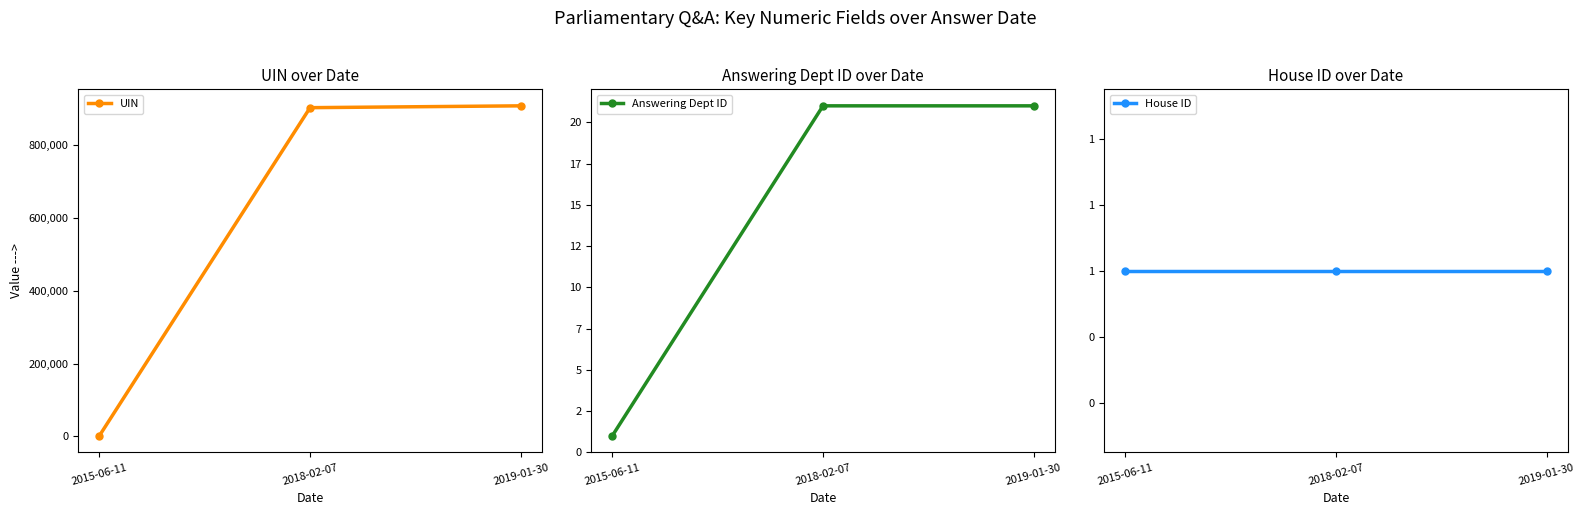

Is the value of UIN at 2018-02-07 greater than the value of House ID at 2019-01-30?

Yes